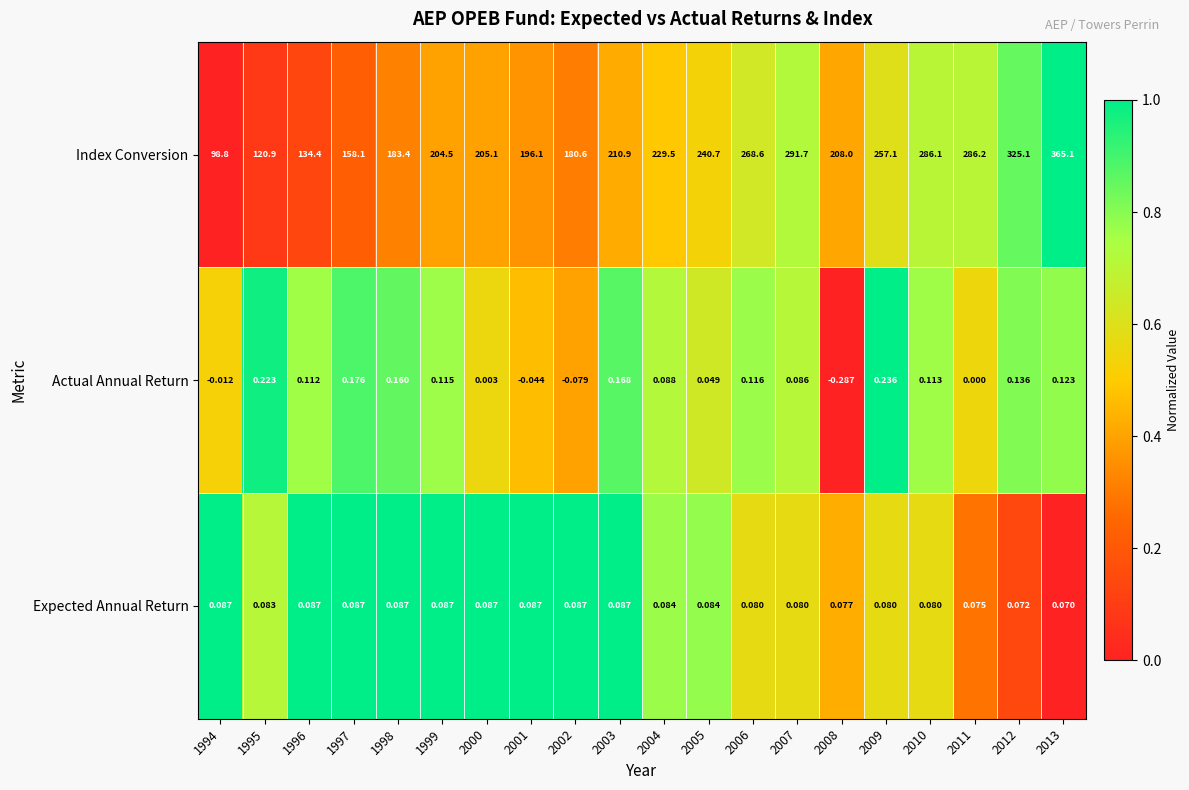

At 1999, list the series in order from largest to smallest.

Index Conversion, Actual Annual Return, Expected Annual Return